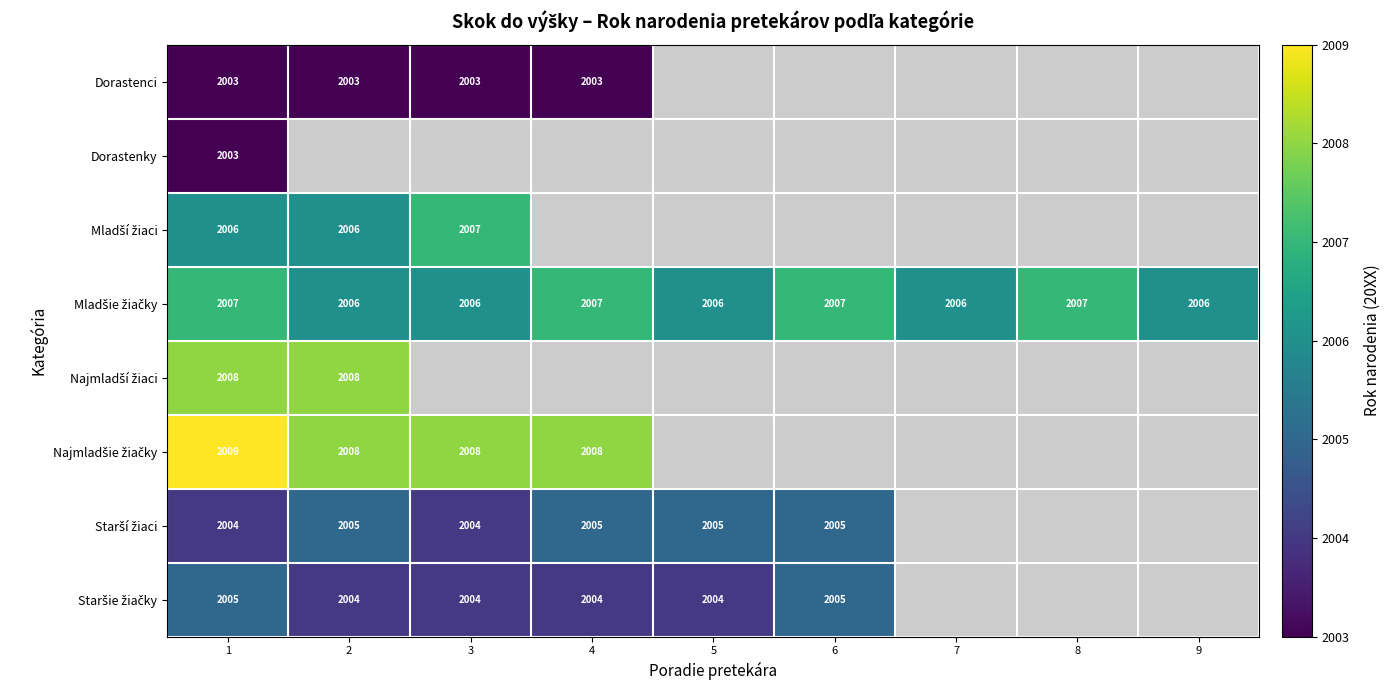

True or false: Dorastenci has a value of 2666 at 4.

False